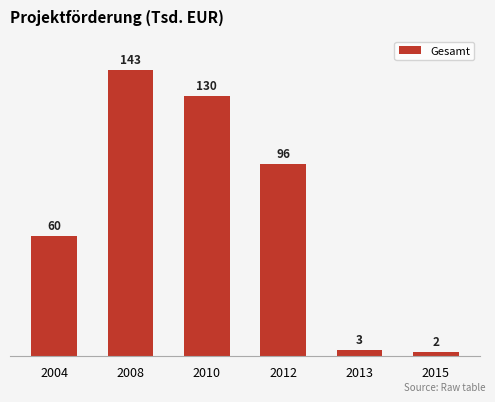

What is the minimum value shown in the chart?

2